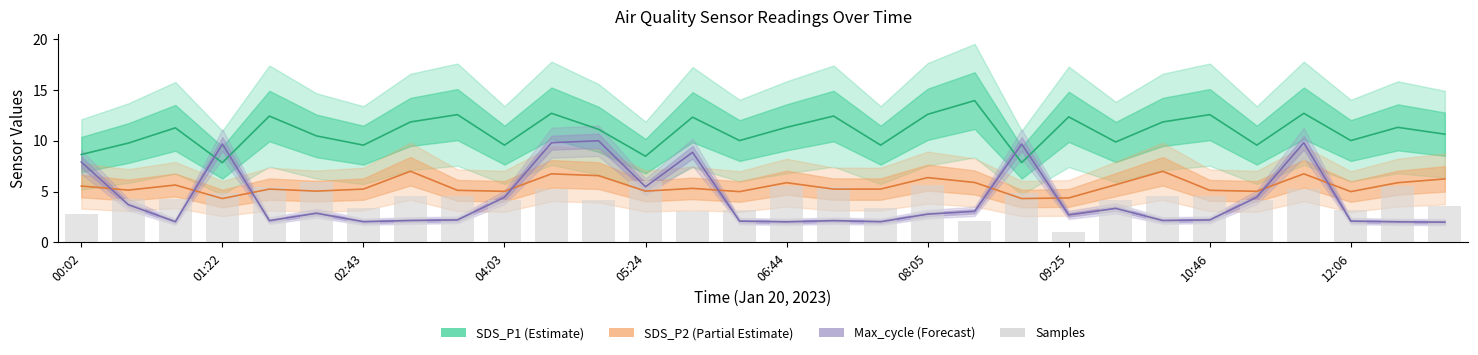

The value at 10 is 5.3. True or false?

True